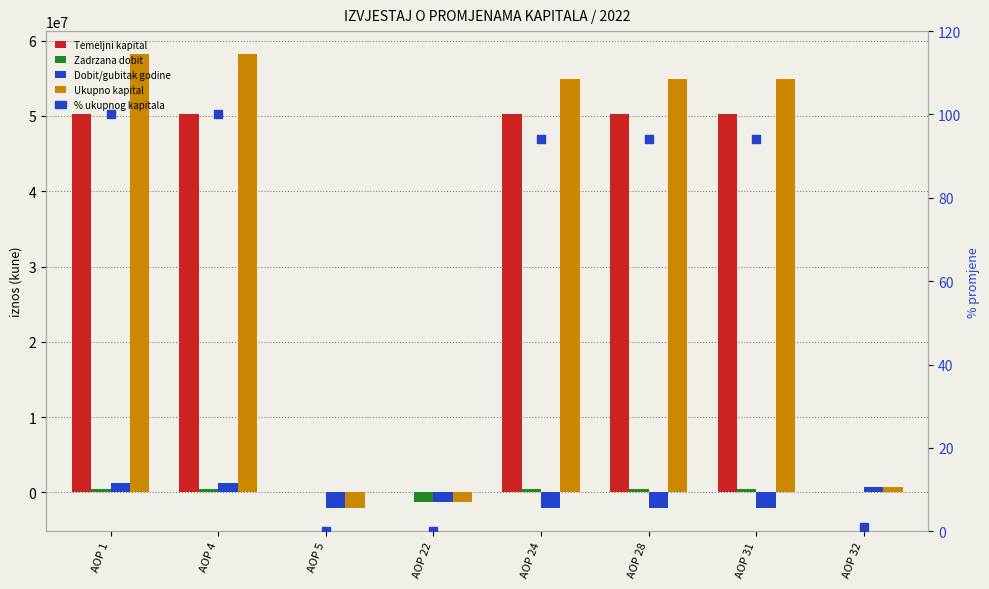

Which series reaches the minimum Y coordinate?

Dobit/gubitak godine